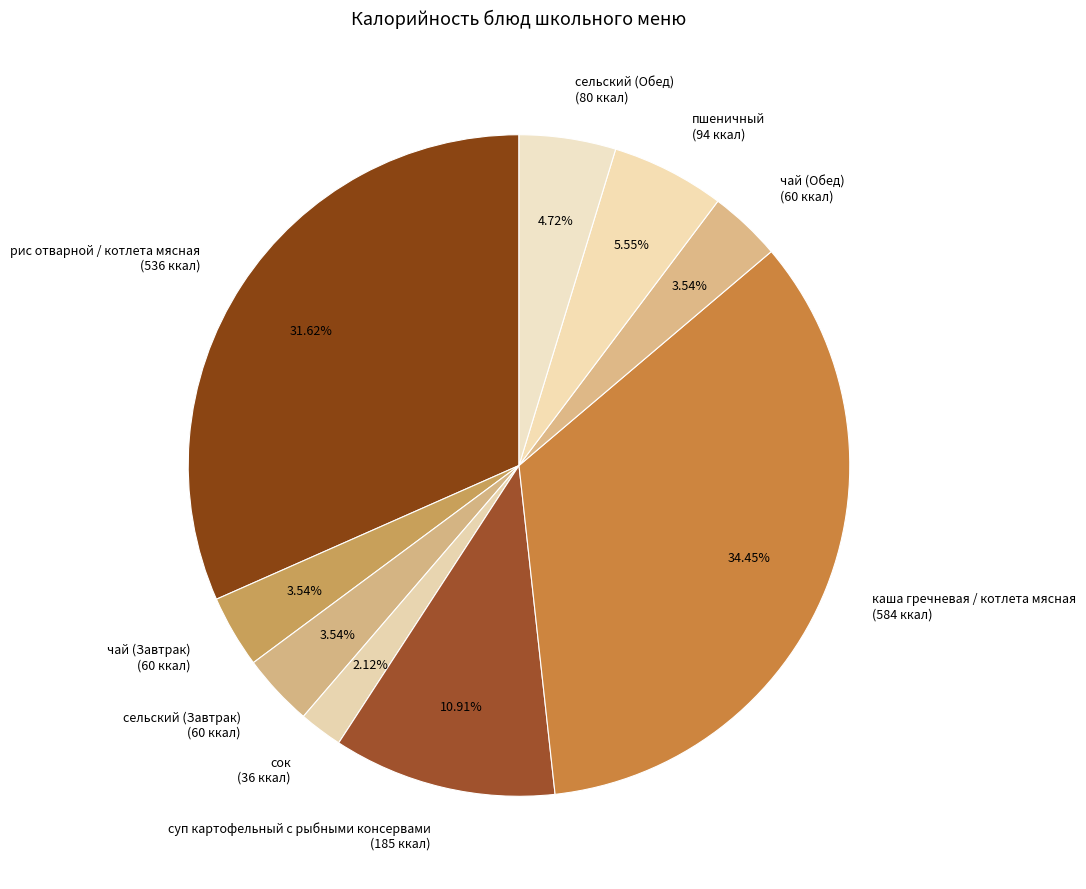

Does any single category account for the majority?

No